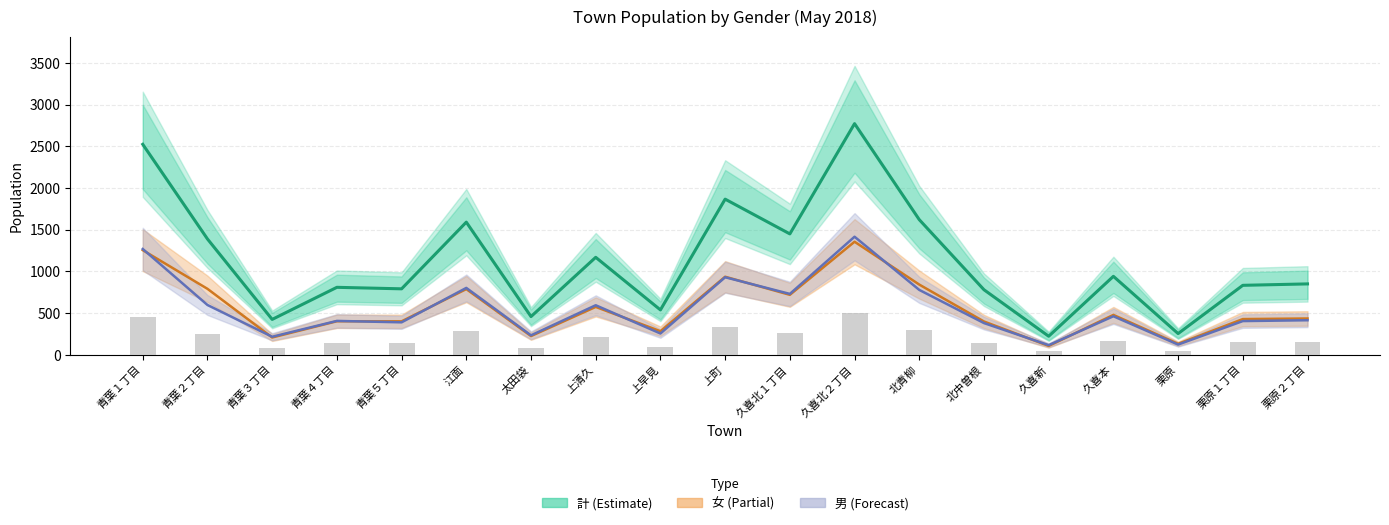

Which category has the lowest value across all series?

久喜新